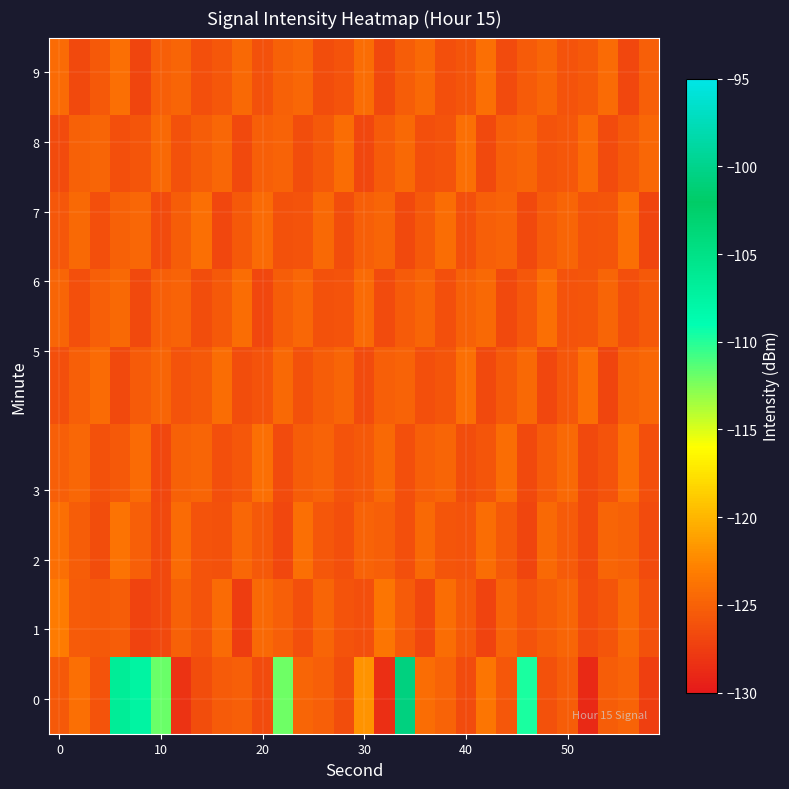

How many data points does each series have?

30